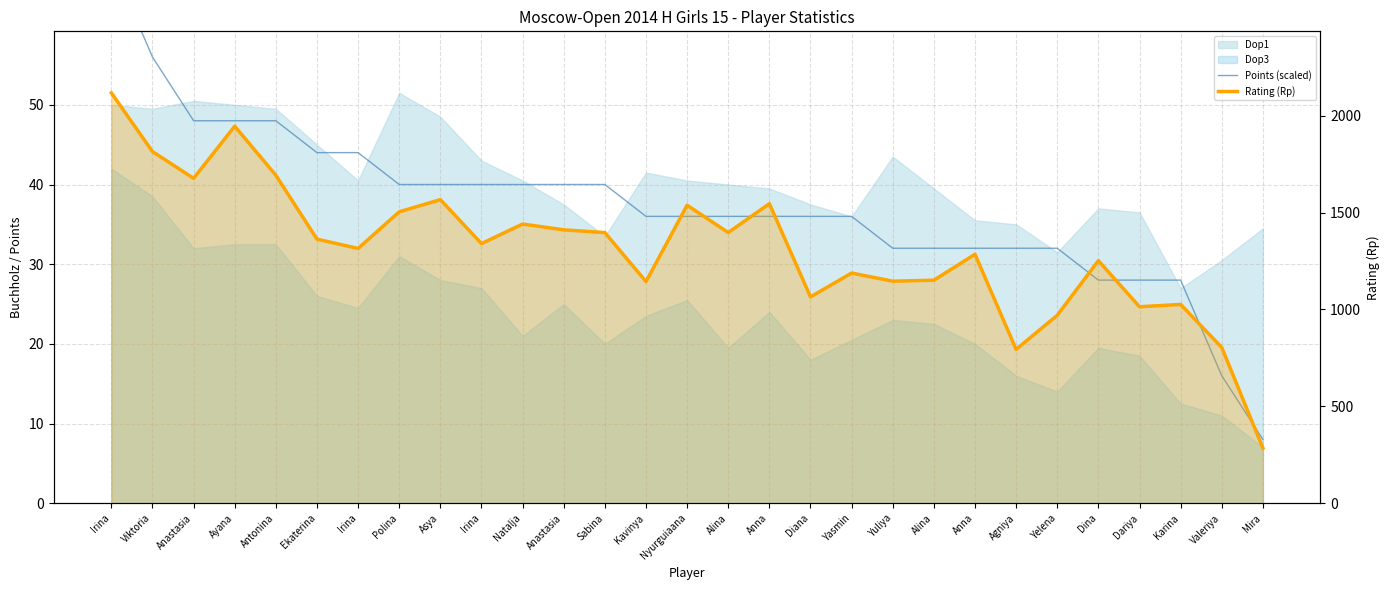

Which has a higher value, Yasmin or Antonina?

Antonina